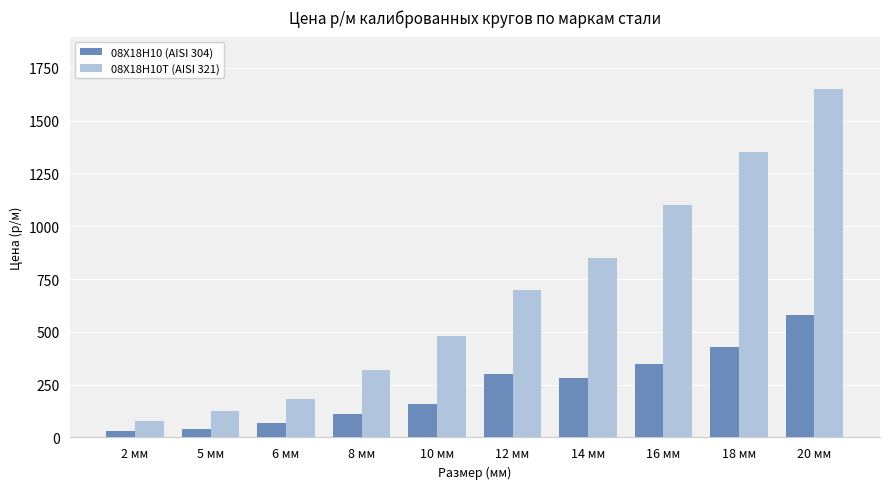

Are the bars grouped side by side (vs. stacked)?

Yes